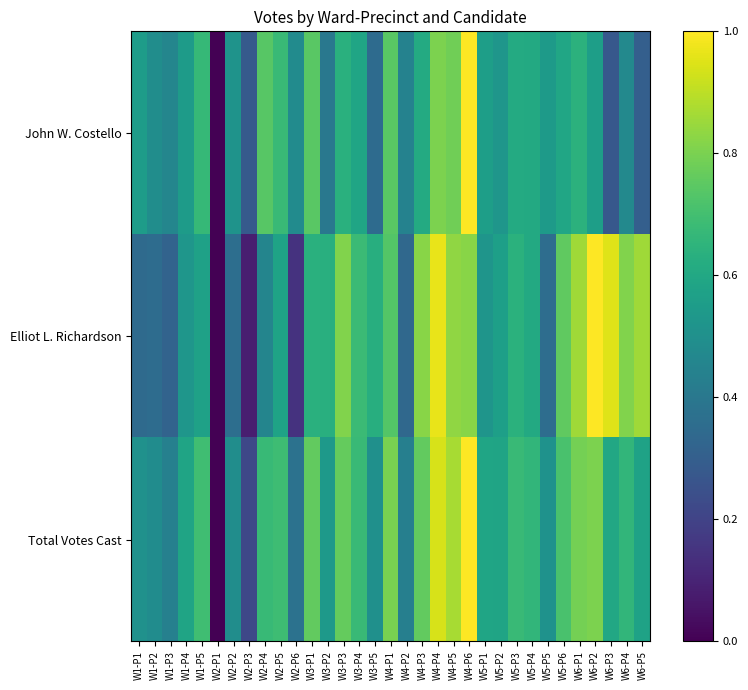

Which series has the largest range (max minus min)?

John W. Costello